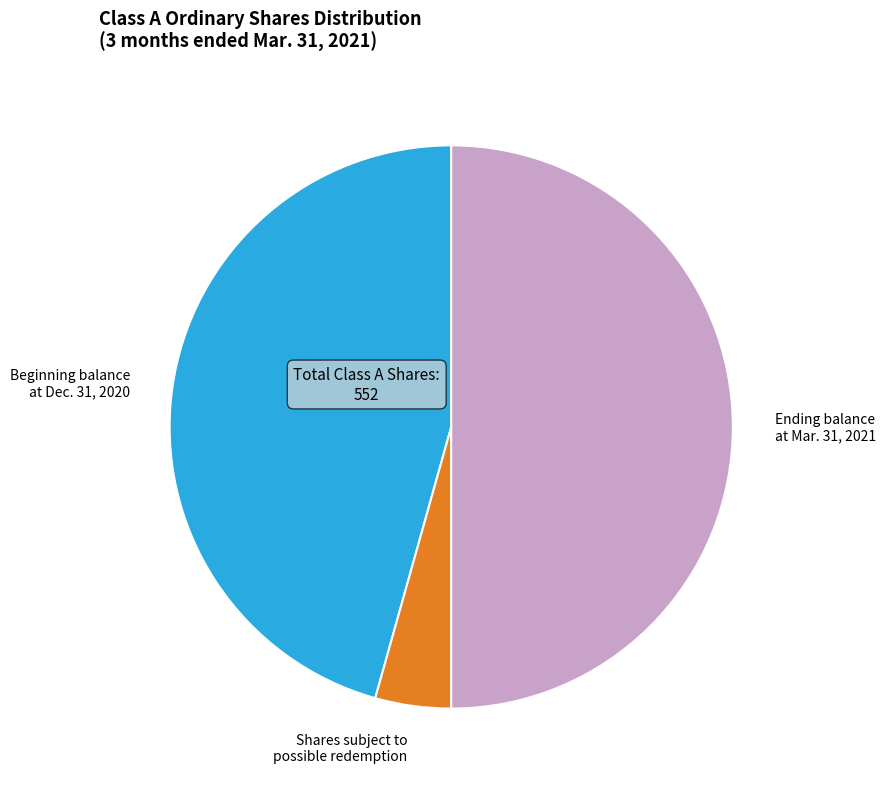

How many segments does this pie chart have?

3